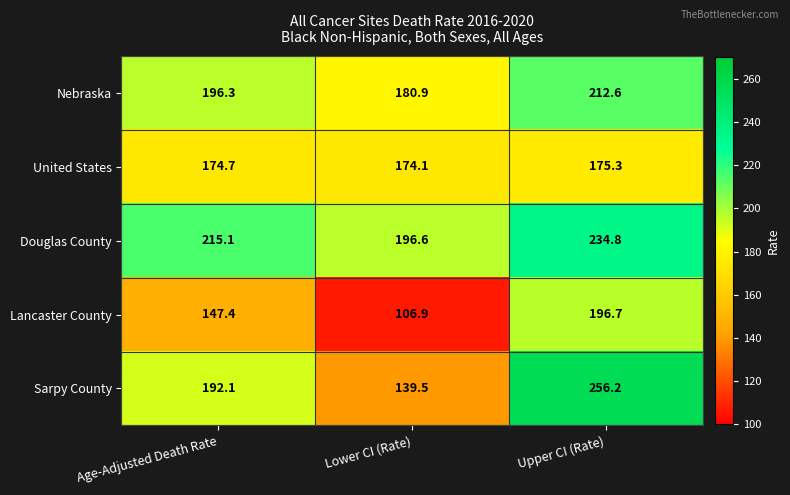

Reading right to left, extract all data points from this chart.

Nebraska: 212.6	180.9	196.3
United States: 175.3	174.1	174.7
Douglas County: 234.8	196.6	215.1
Lancaster County: 196.7	106.9	147.4
Sarpy County: 256.2	139.5	192.1